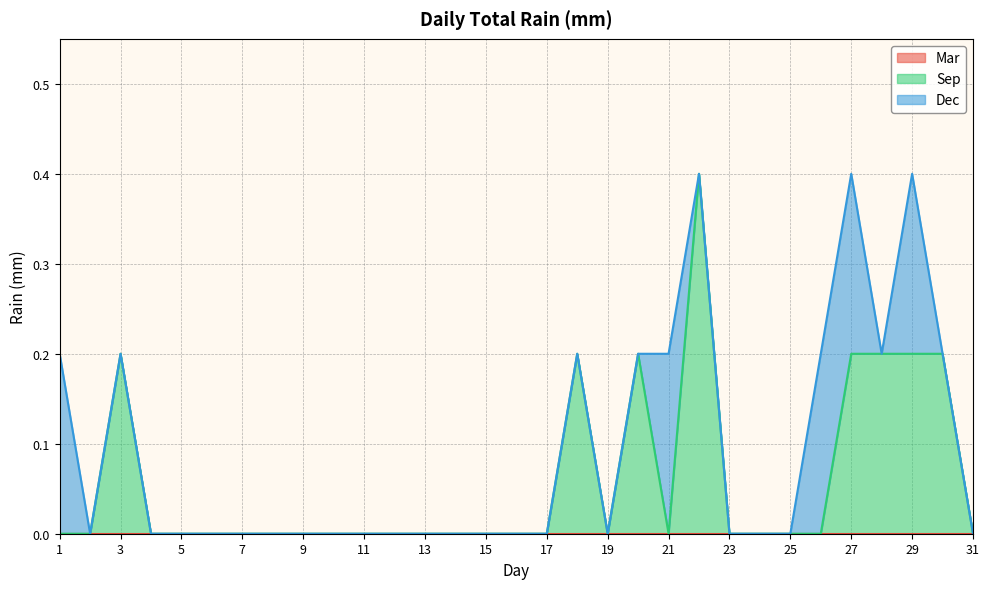

Is the value of Dec at 2 greater than the value of Mar at 9?

No